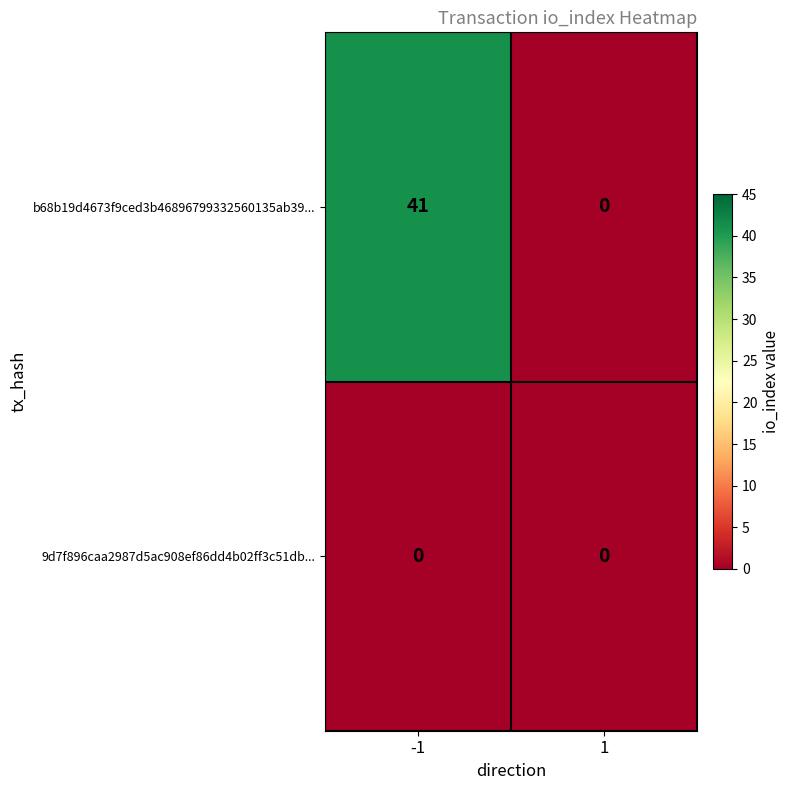

At how many categories does at least one series exceed 29?

1